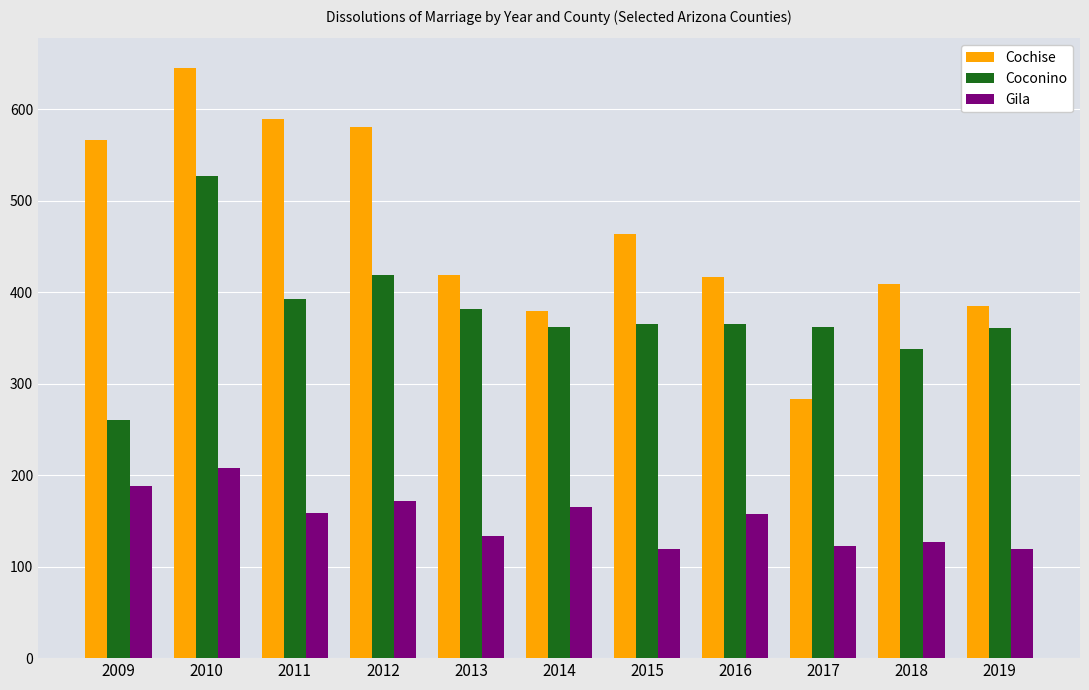

How many values in the Coconino series are below 365?

5